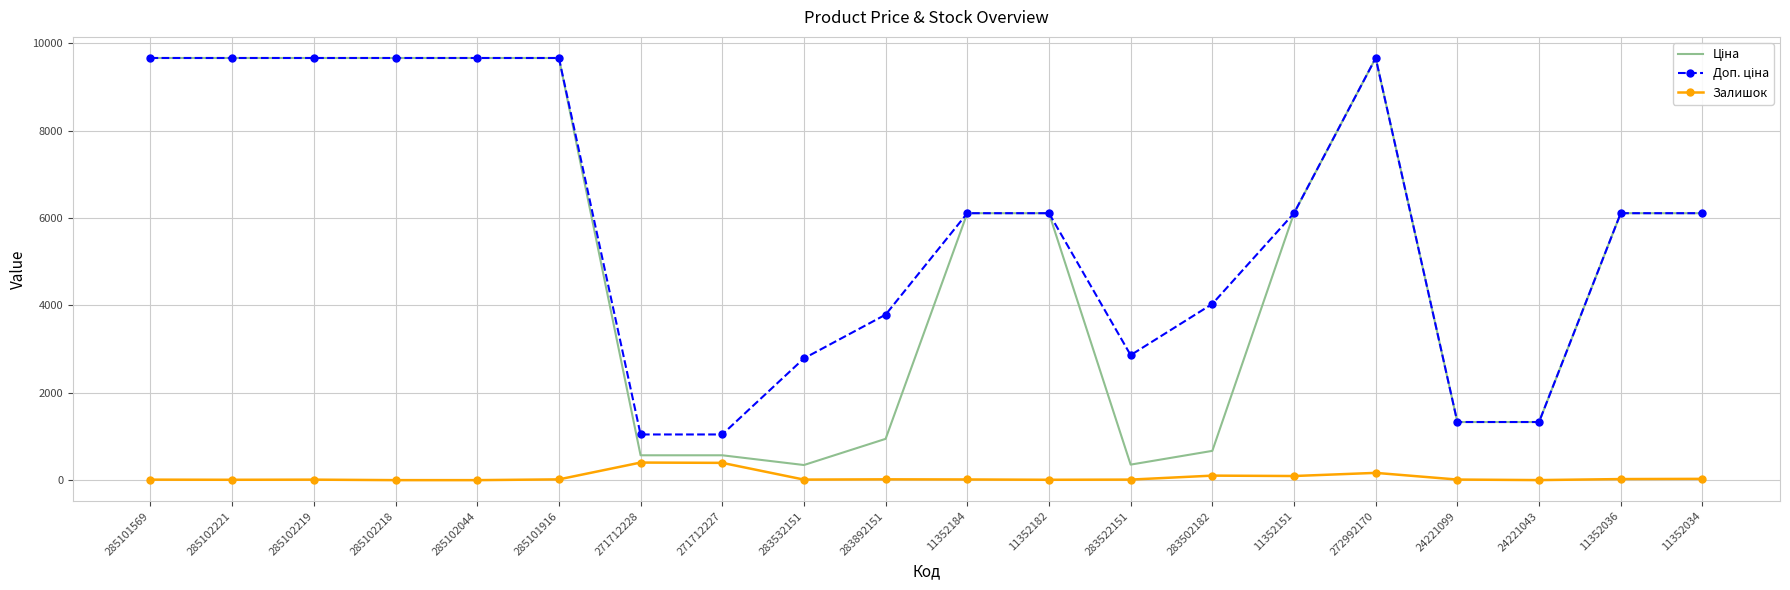

What is the maximum value shown in the chart?

9664.7